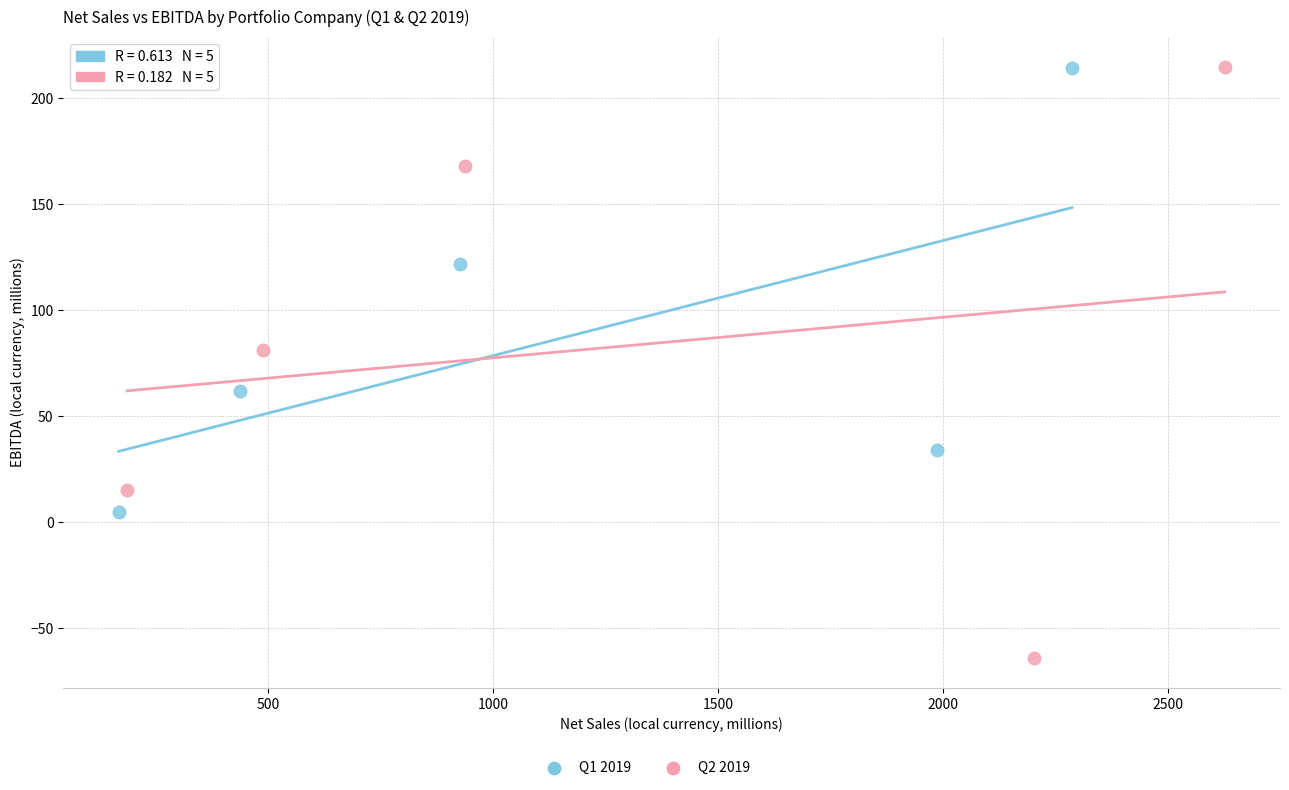

Which series has the widest spread of Y values?

Q2 2019